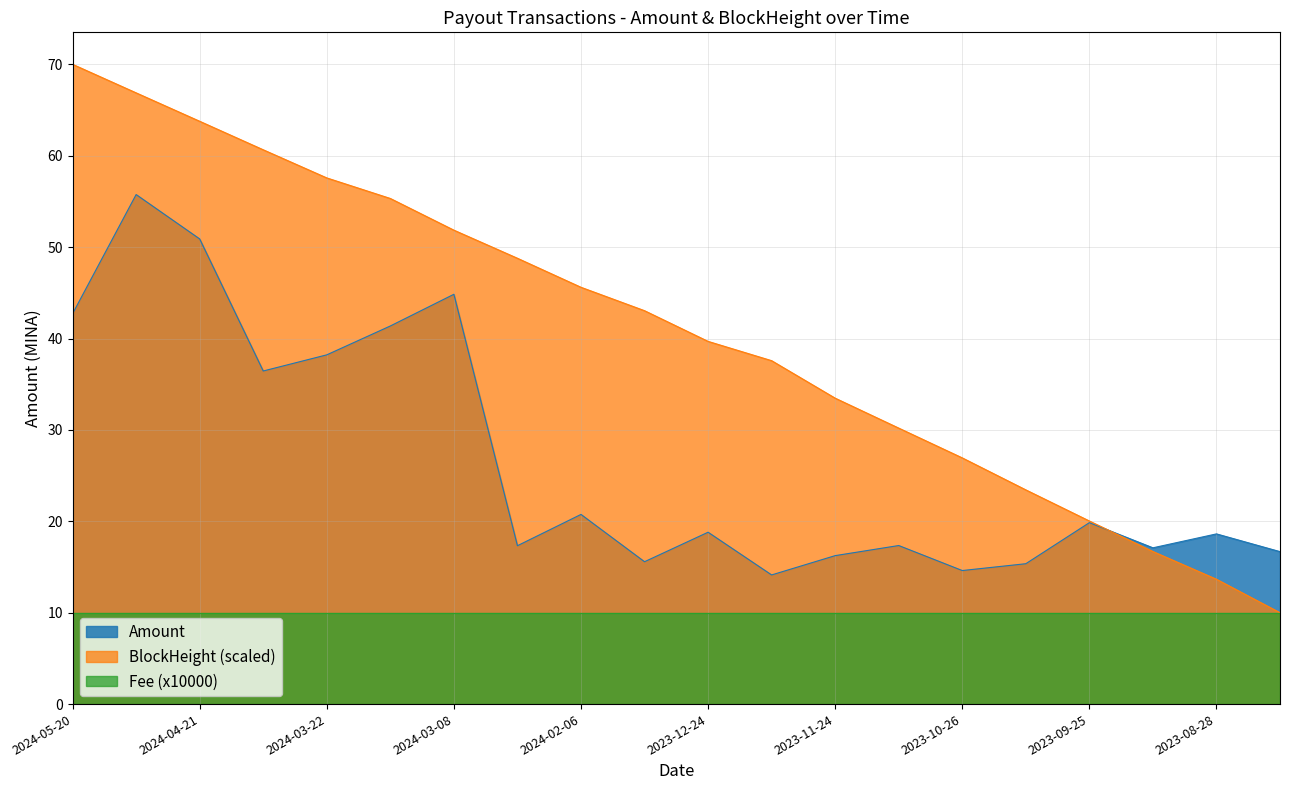

True or false: BlockHeight_norm and Amount intersect in this chart.

True